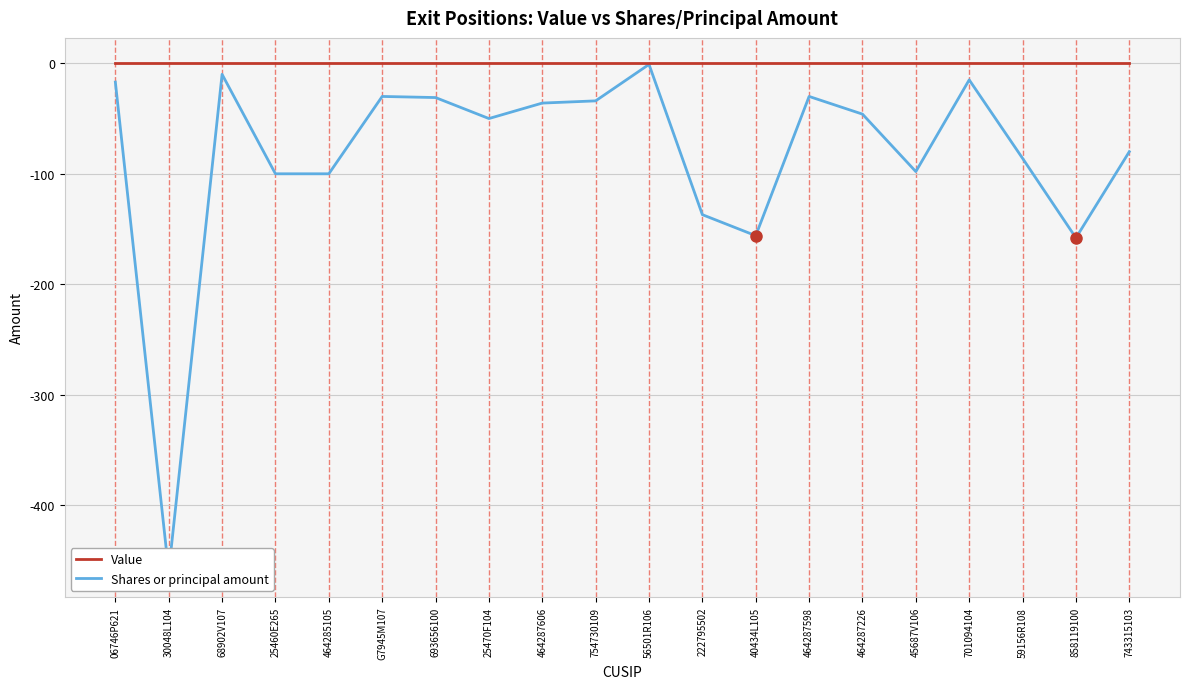

Rank the categories by Shares or principal amount value from lowest to highest.

30048L104, 858119100, 40434L105, 222795502, 25460E265, 464285105, 45687V106, 59156R108, 743315103, 25470F104, 464287226, 464287606, 754730109, 693656100, G7945M107, 464287598, 06746P621, 701094104, 68902V107, 56501R106